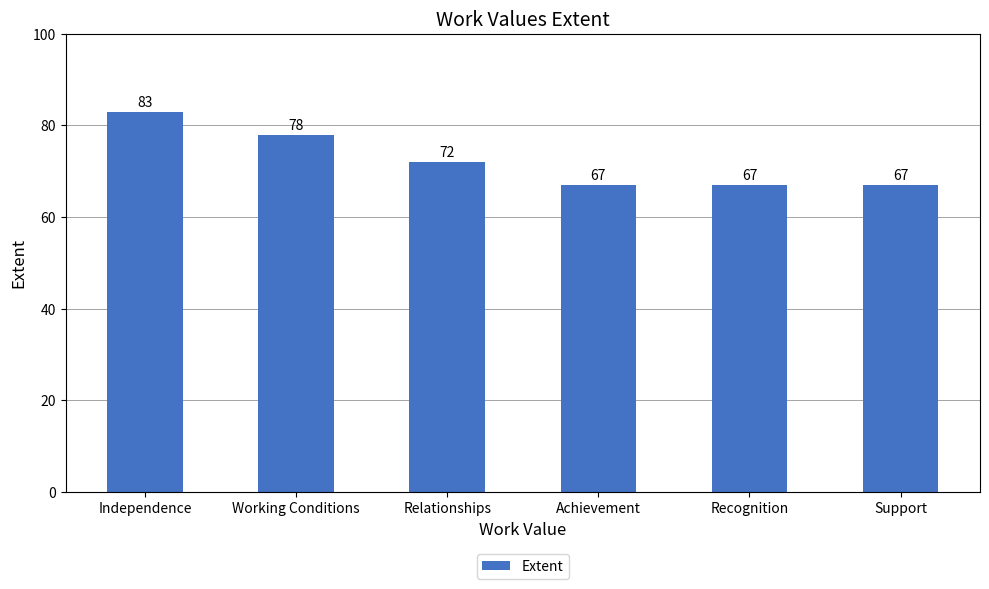

The chart shows a value of 67 at Support. True or false?

True